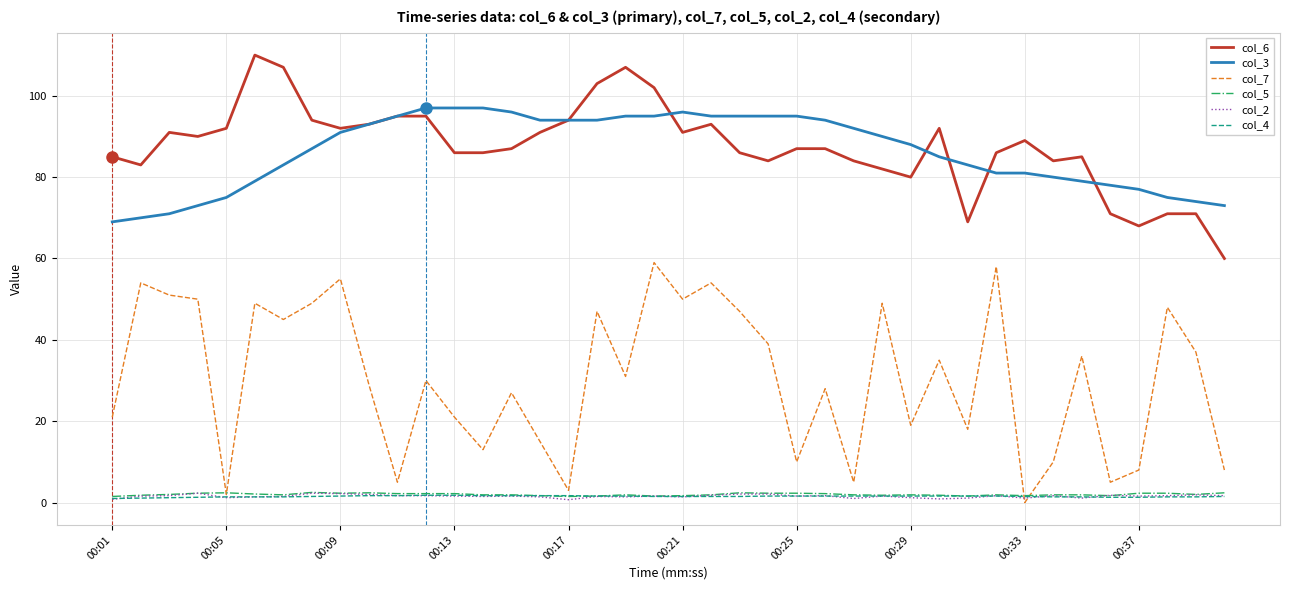

What is the average value of the col_2 series?

1.6